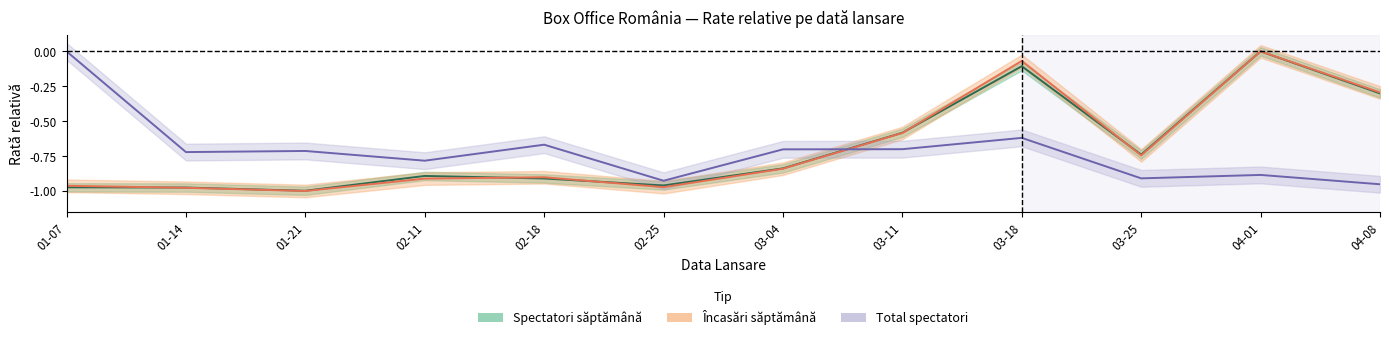

How many values in the Încasări săptămână series are below 0?

11